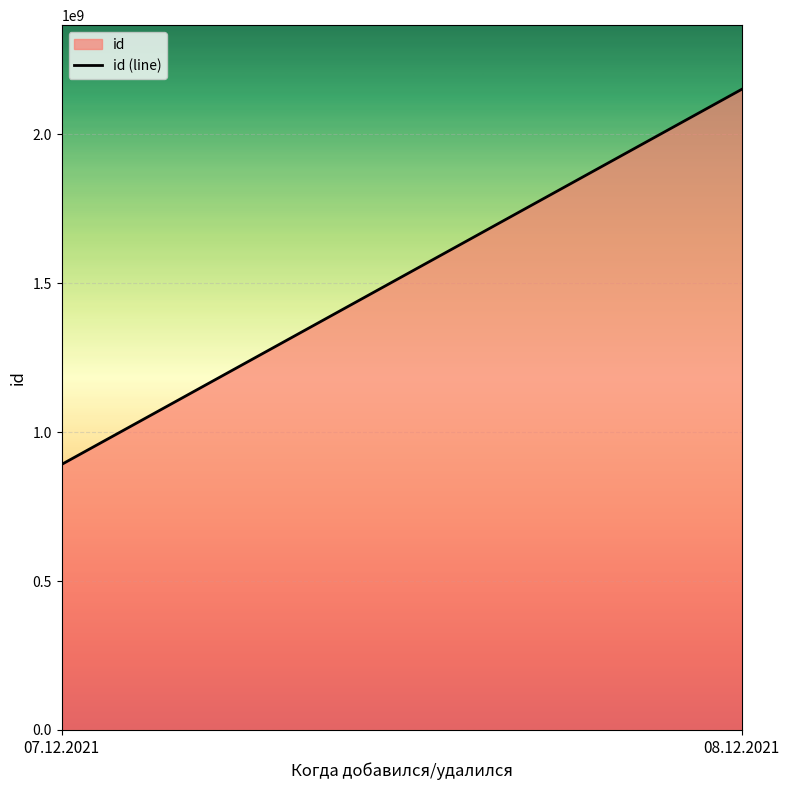

What is the difference between the values at 08.12.2021 and 07.12.2021?

1259515815